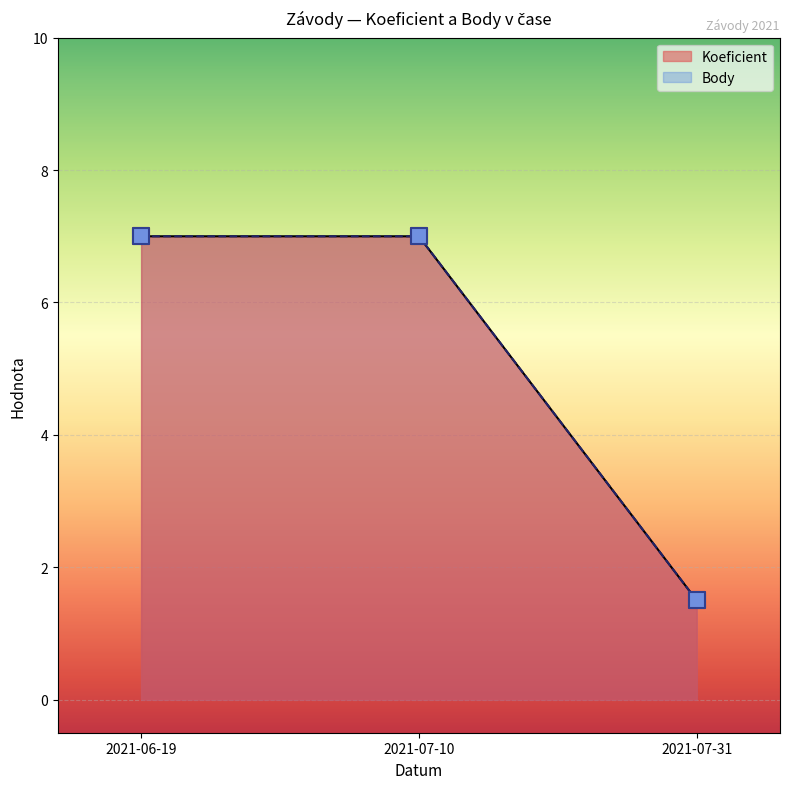

What are all the series names shown in the legend?

Koeficient, Body